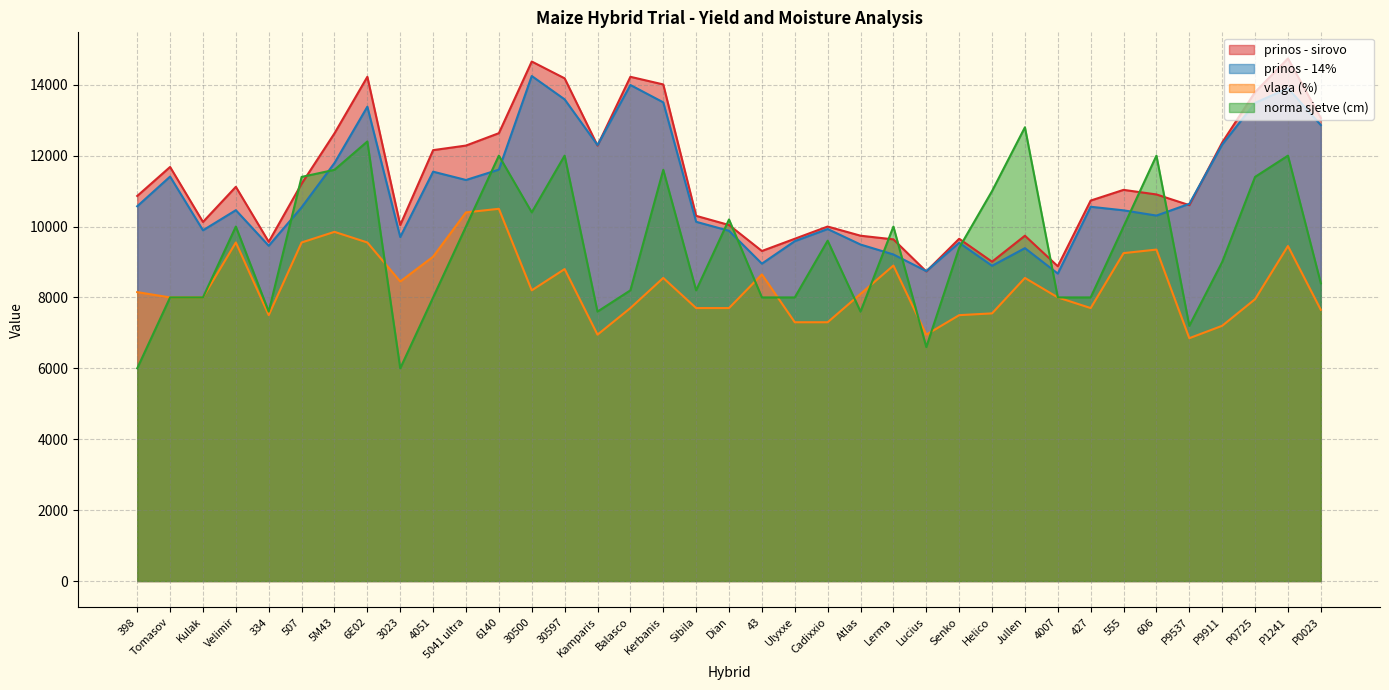

In vlaga (%), how many points are higher than both neighbors (excluding endpoints)?

10